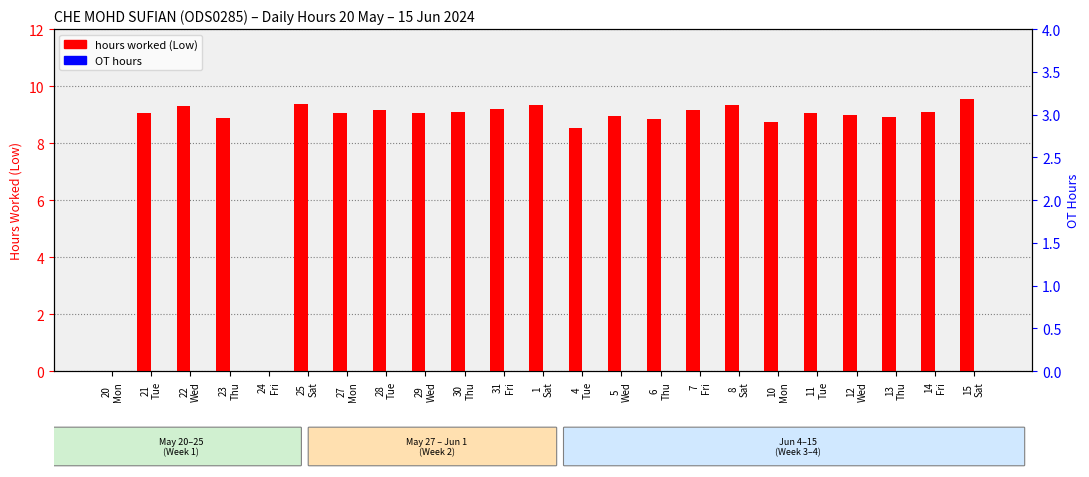

Is the value of hours worked (Low) at 15
Sat greater than the value of OT hours at 29
Wed?

Yes